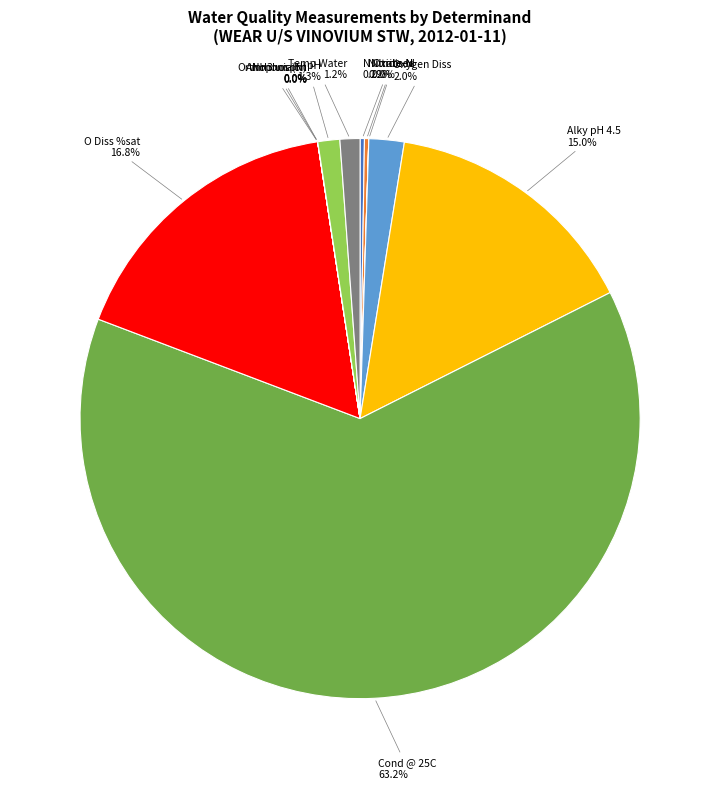

Does any single category account for the majority?

Yes